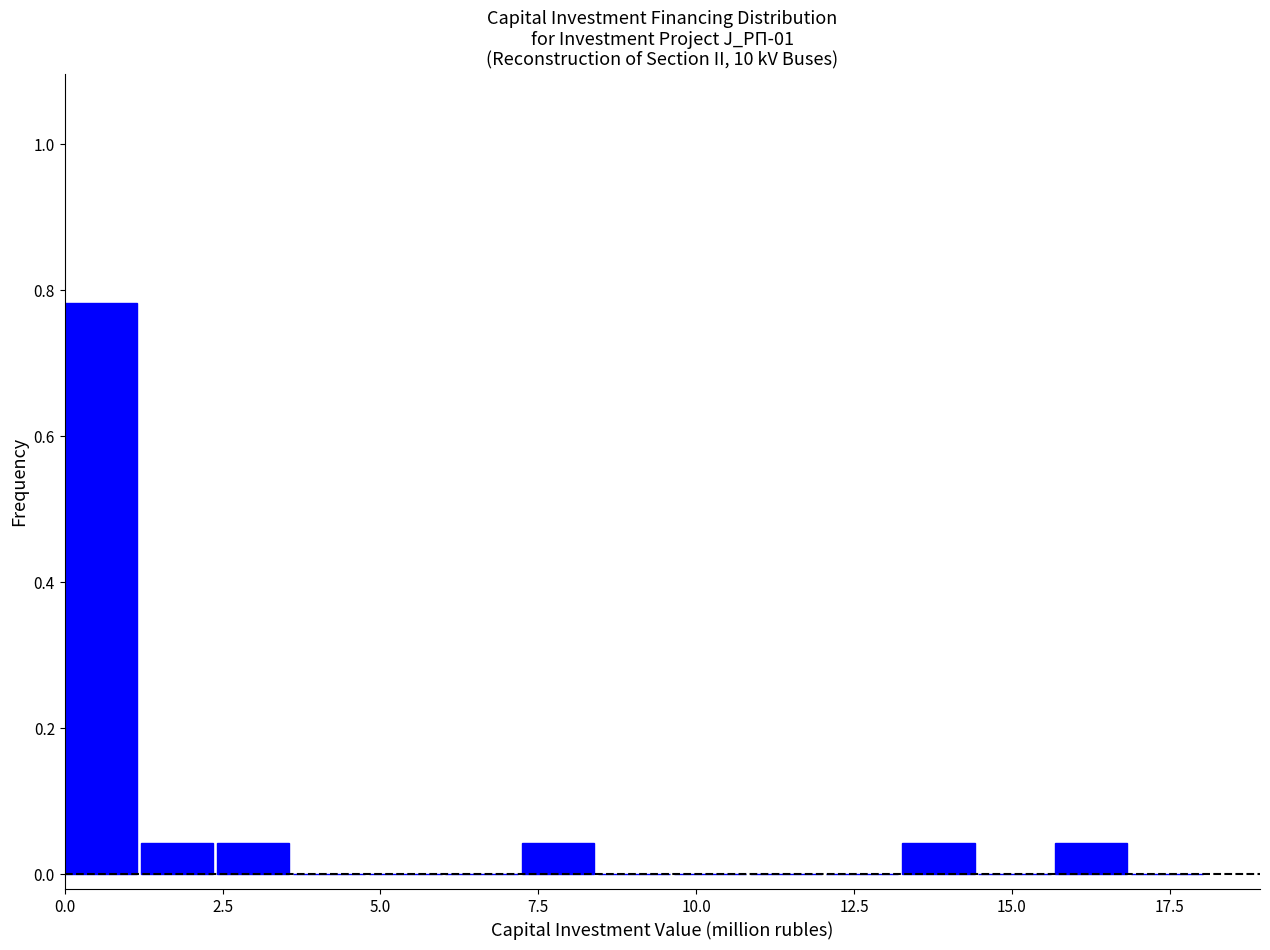

Read against the x-axis, roughly where is the centre of the tallest bar?

0.5